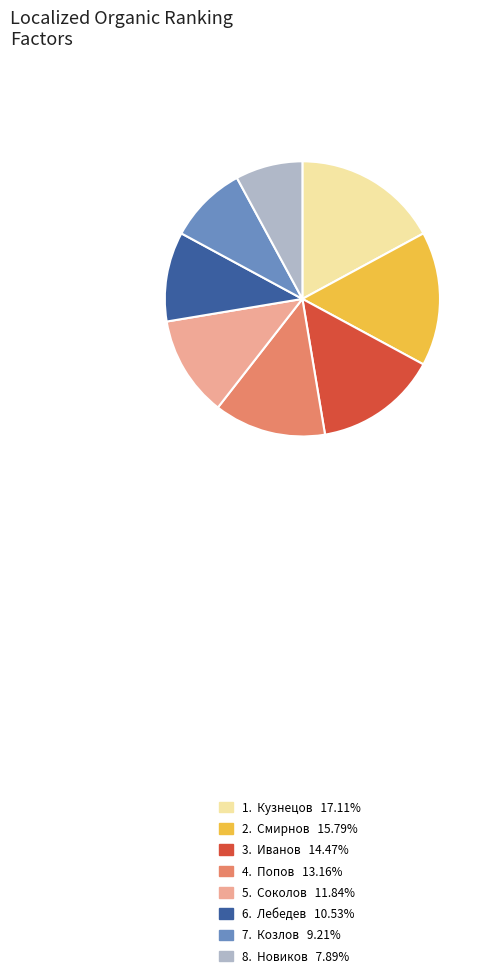

Is there any slice that represents more than half of the pie?

No